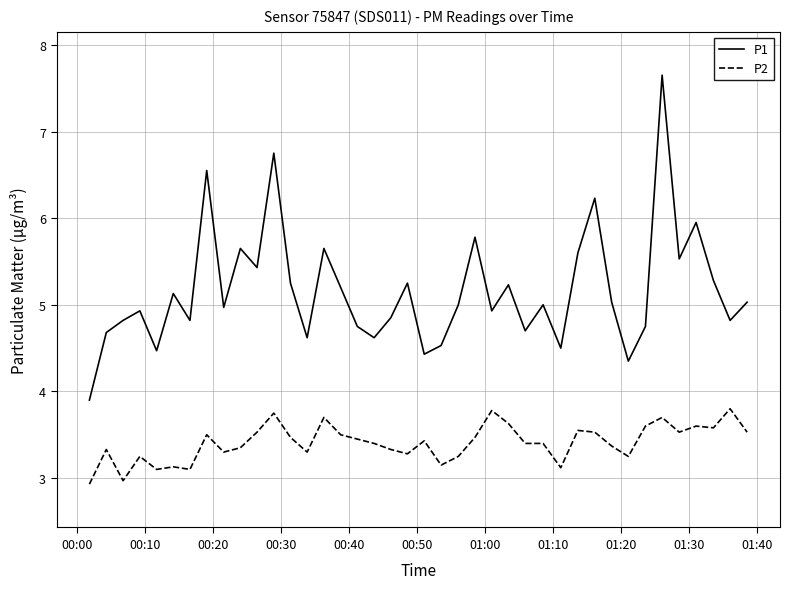

Which series has the largest range (max minus min)?

P1